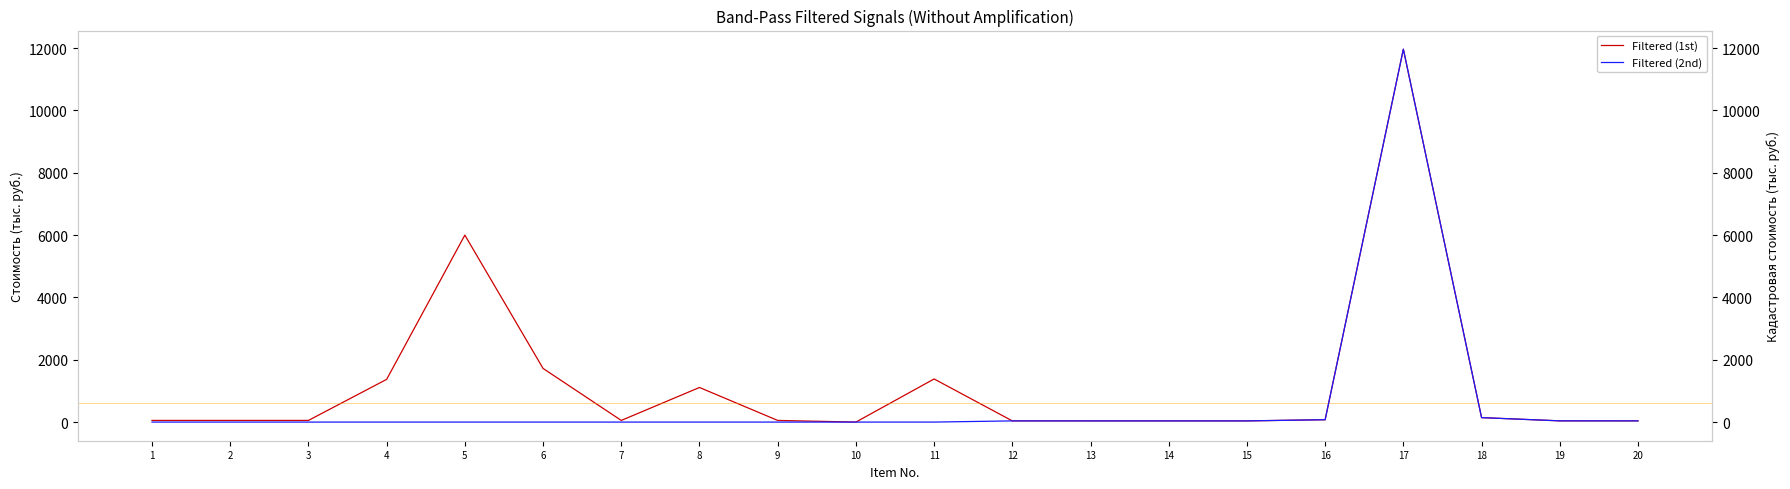

What is the difference between the second highest and second lowest values in the Filtered (2nd) series?

143.1